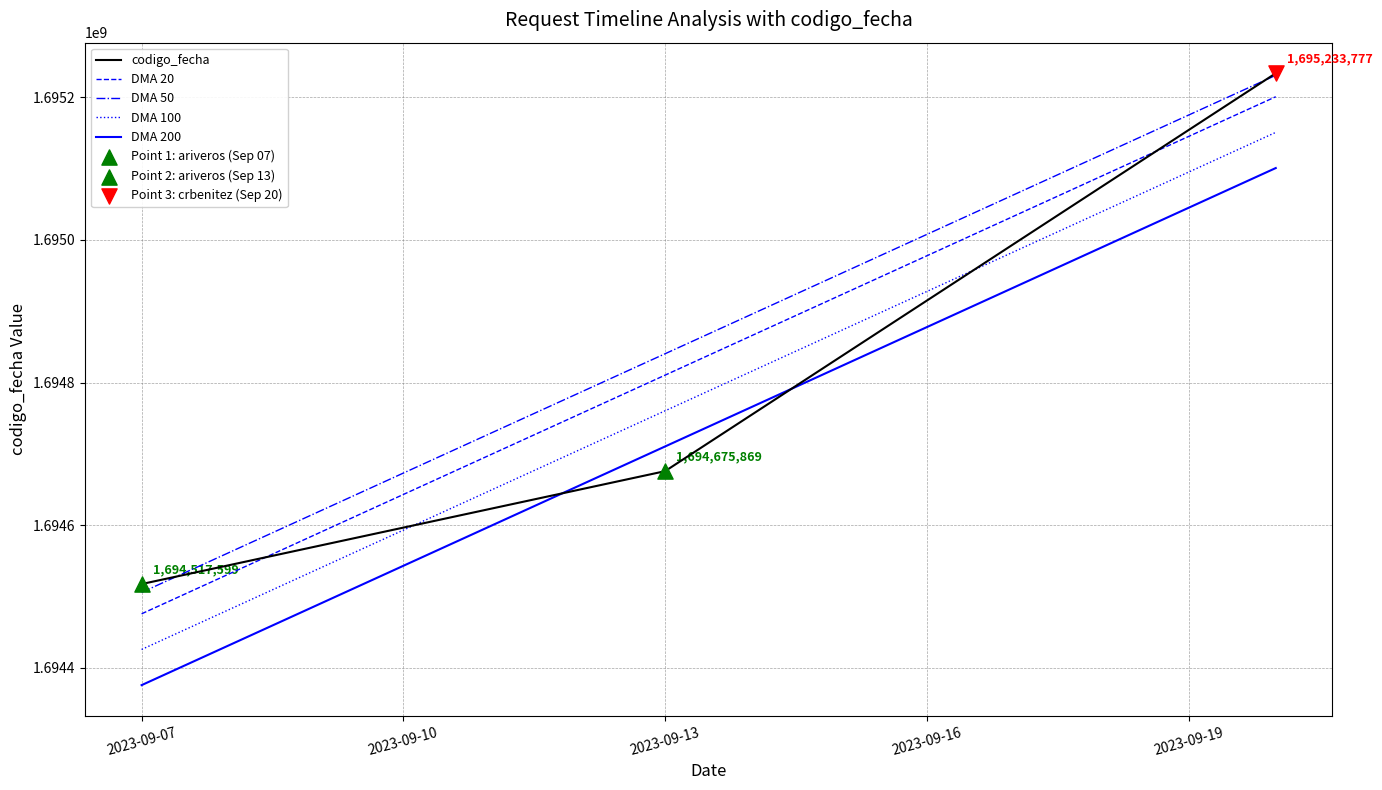

Approximately how many times larger is the value at 2023-09-07 compared to 2023-09-13?

1.0